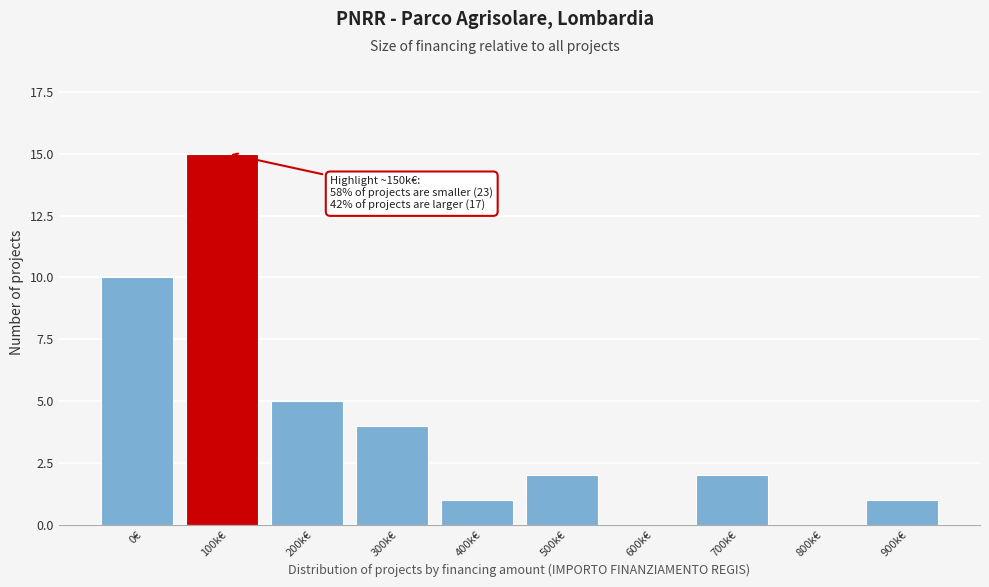

Reading left to right, extract all data points from this chart.

0€=10	100k€=15	200k€=5	300k€=4	400k€=1	500k€=2	600k€=0	700k€=2	800k€=0	900k€=1